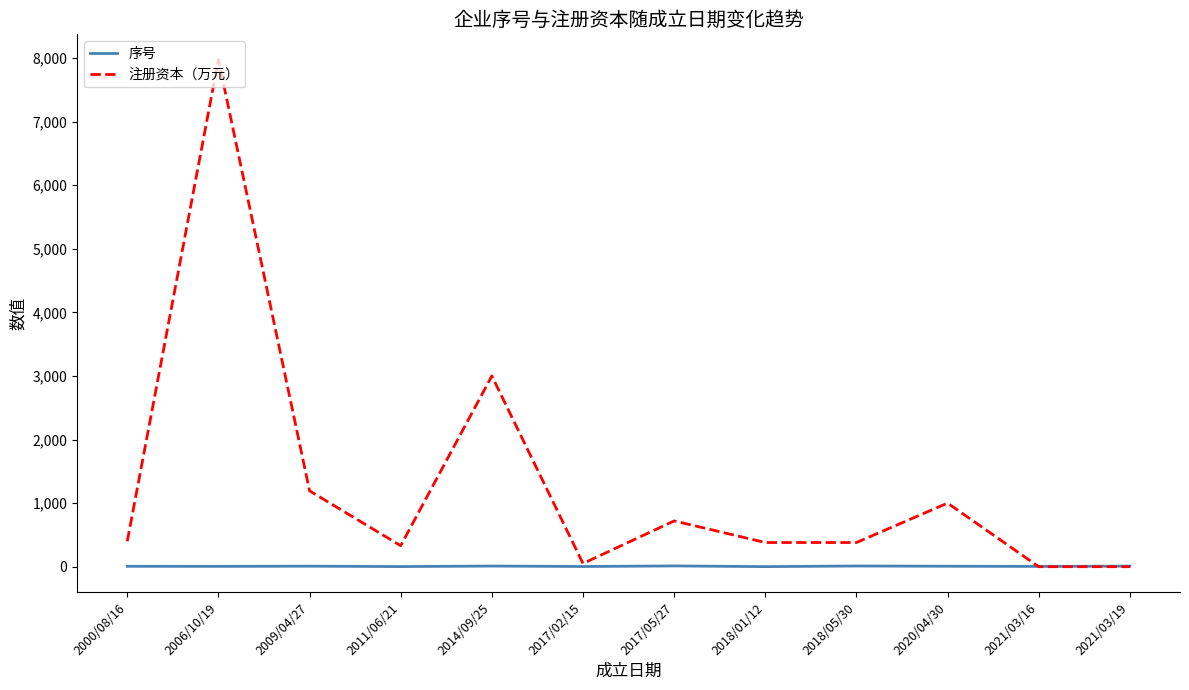

What position from the left is 2021/03/19?

12